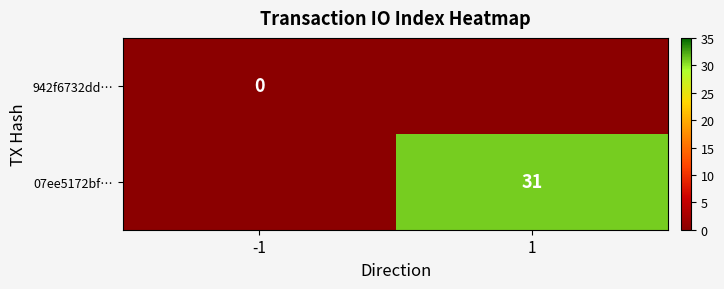

True or false: 07ee5172bf… has a value of 46 at 1.

False